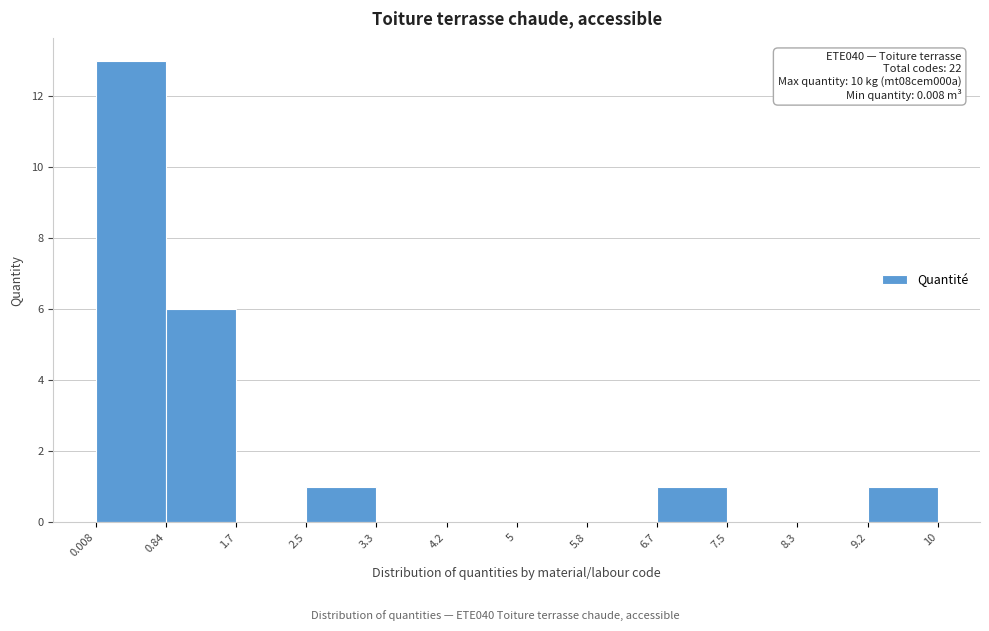

Which range on the x-axis has the tallest bar?

0.008 to 0.84